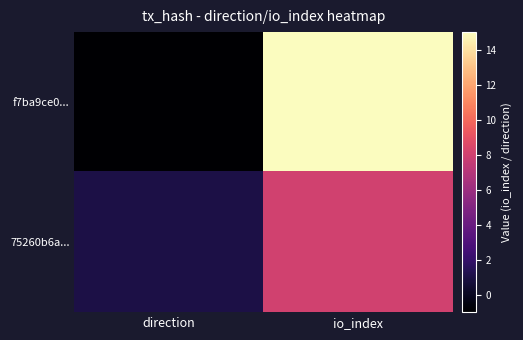

List the series in order of their overall mean, highest first.

f7ba9ce0..., 75260b6a...